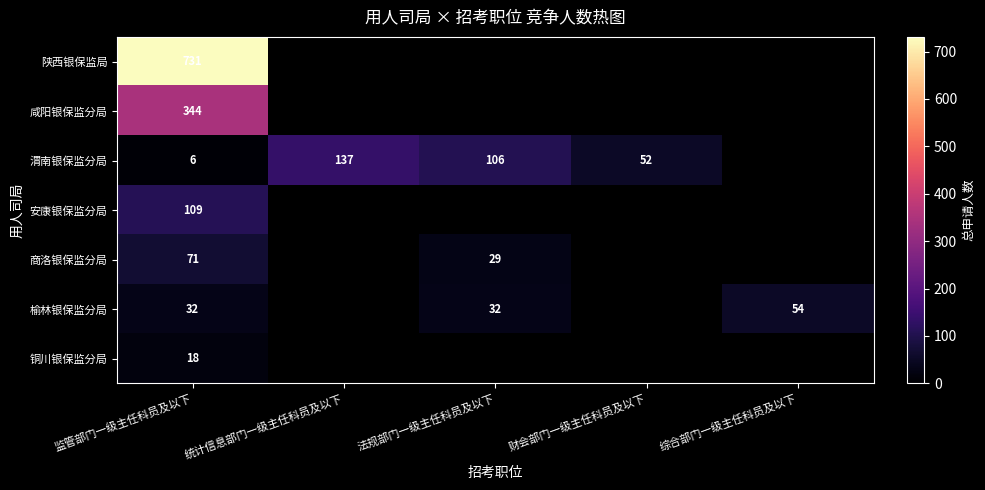

The value of 榆林银保监分局 at 法规部门一级主任科员及以下 is 45. True or false?

False